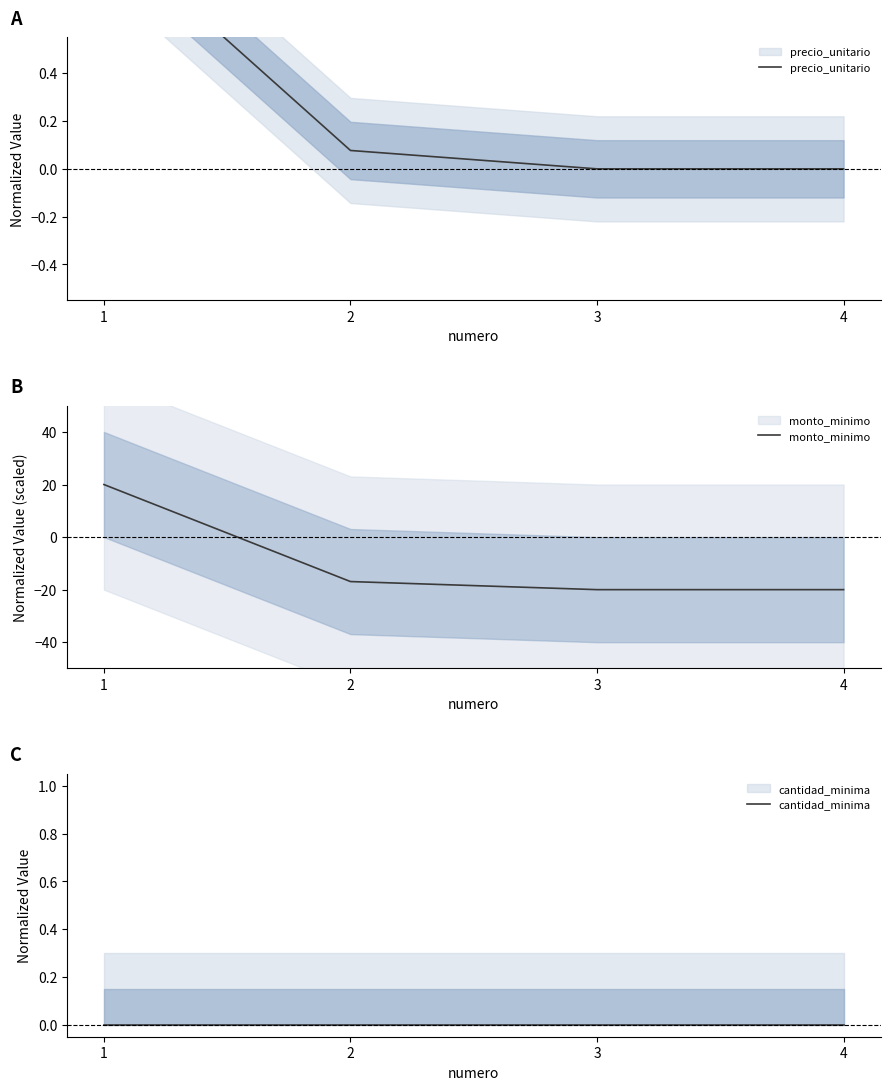

True or false: monto_minimo has a value of -23.9 at 2.

False